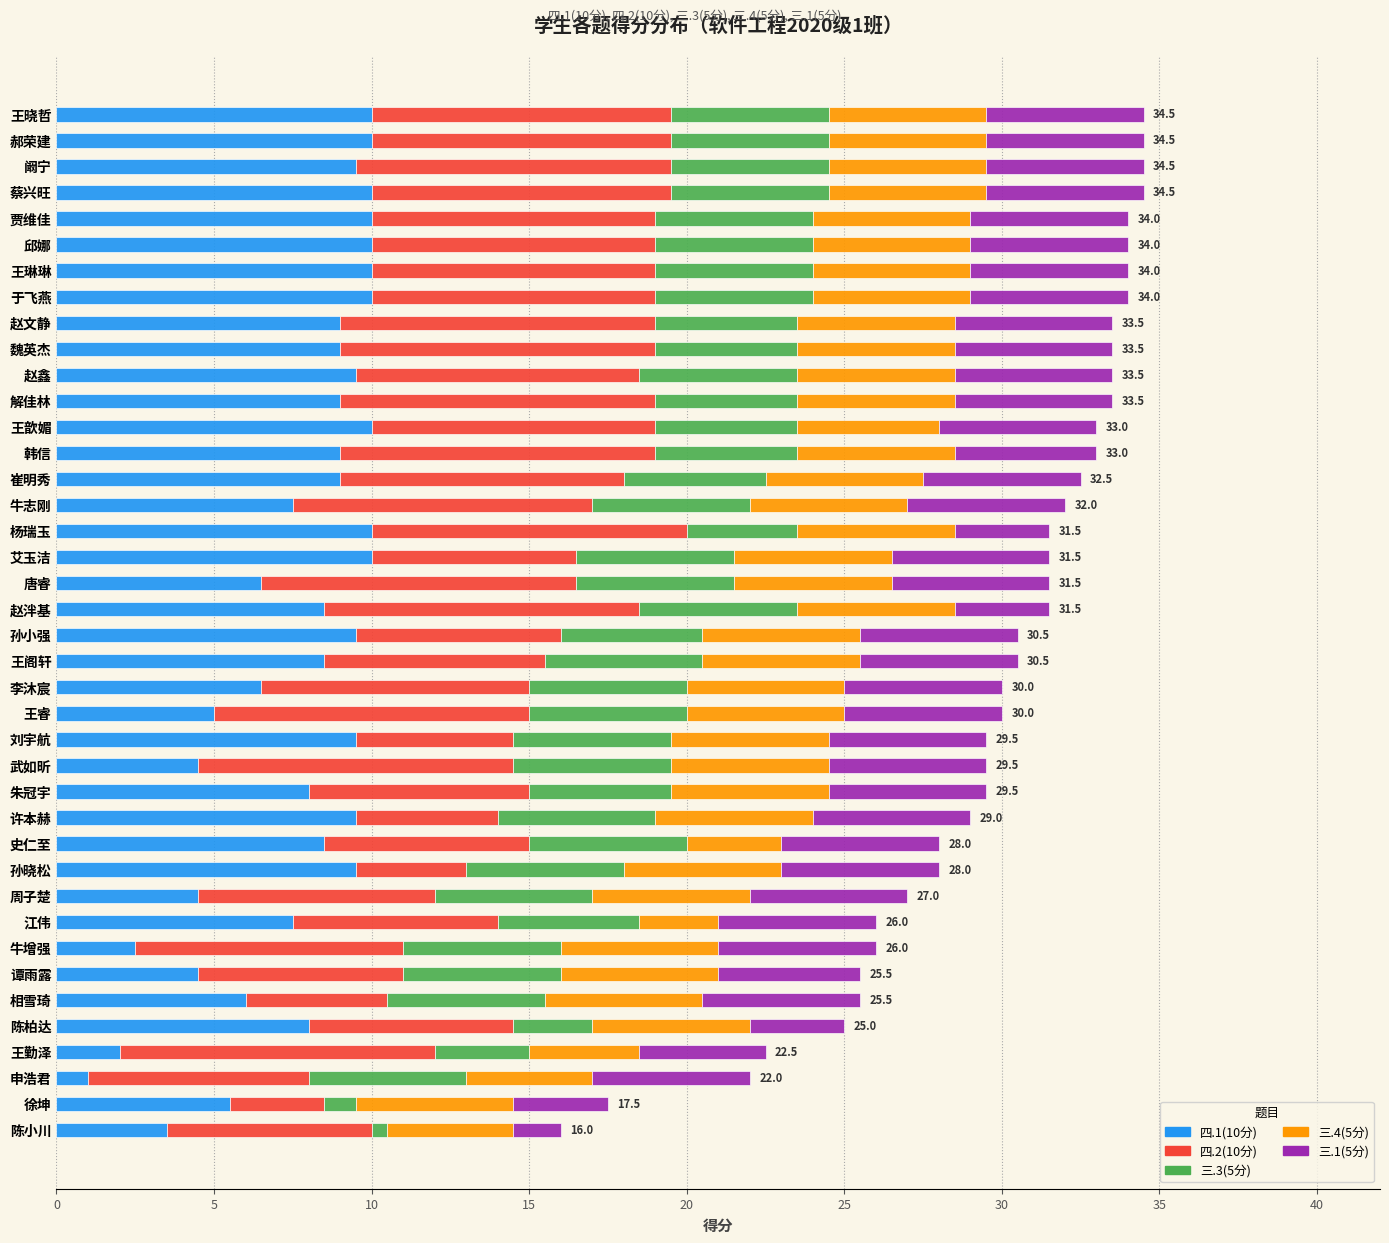

True or false: 四.1(10分) has a value of 14.7 at 魏英杰.

False